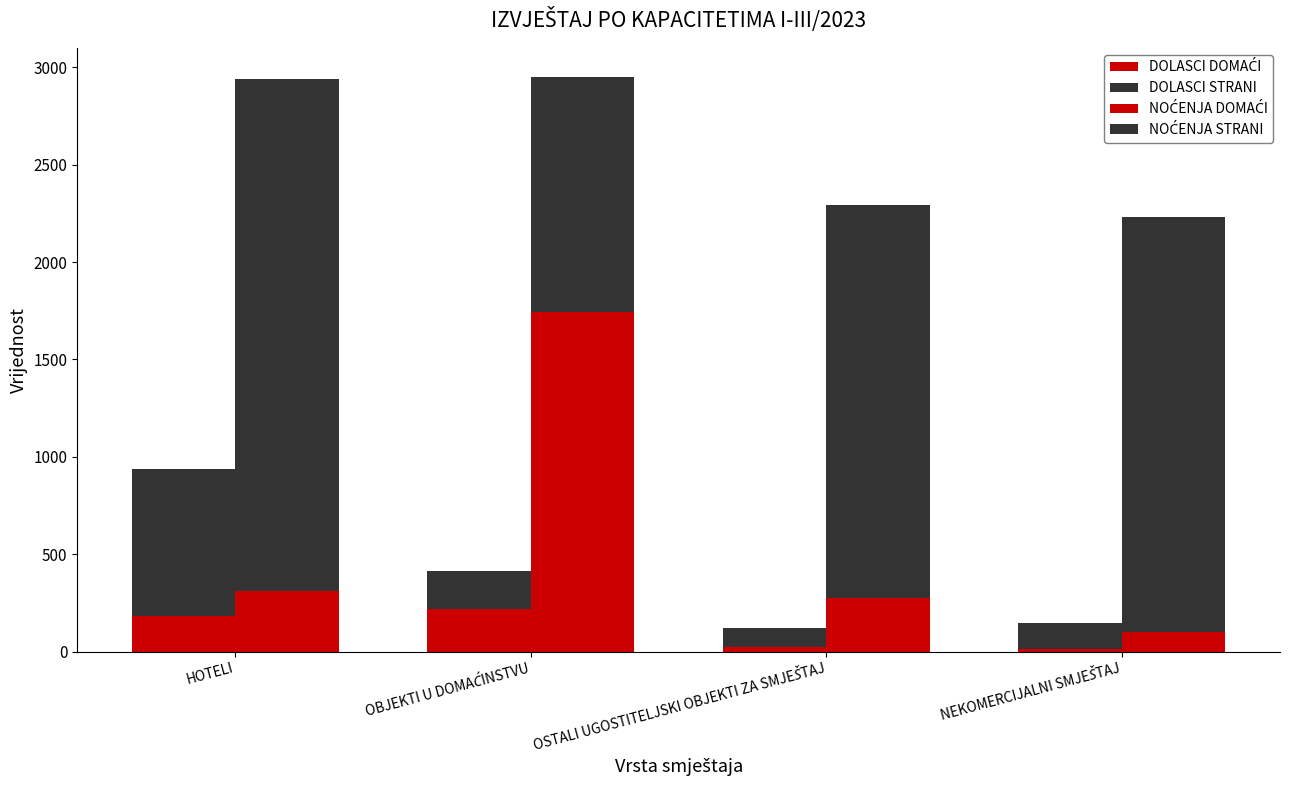

The DOLASCI STRANI series shows 198 at OBJEKTI U DOMAĆINSTVU. True or false?

True